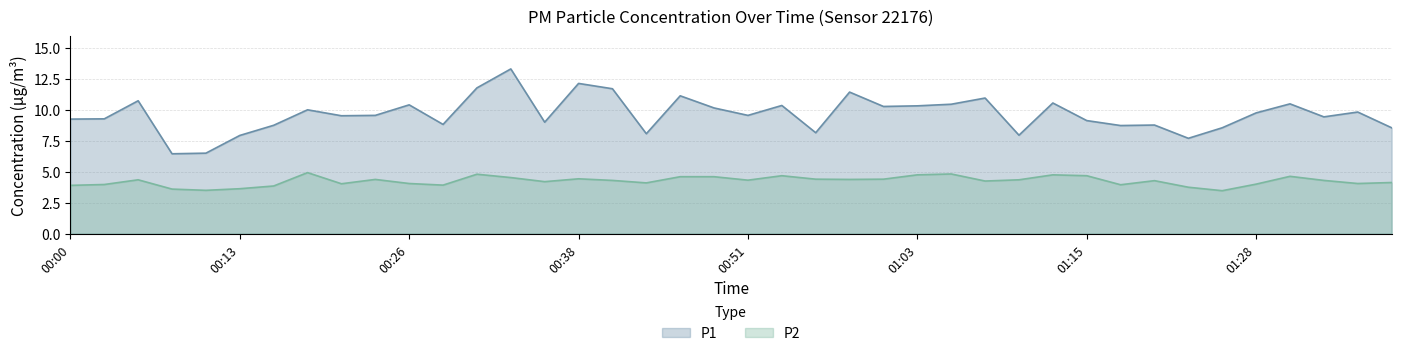

What is the total value across all series at 01:33?

13.7